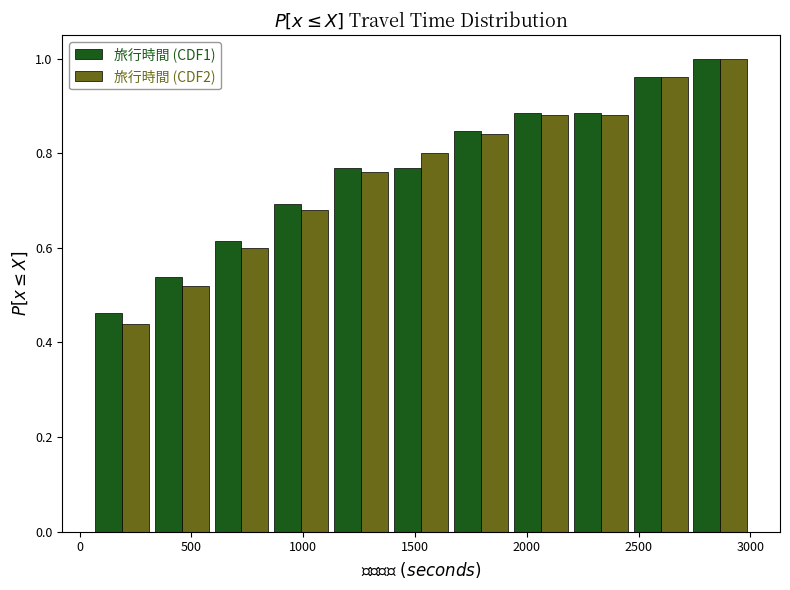

In the 旅行時間 (CDF2) series, which range on the x-axis has the tallest bar?

2750 to 3000